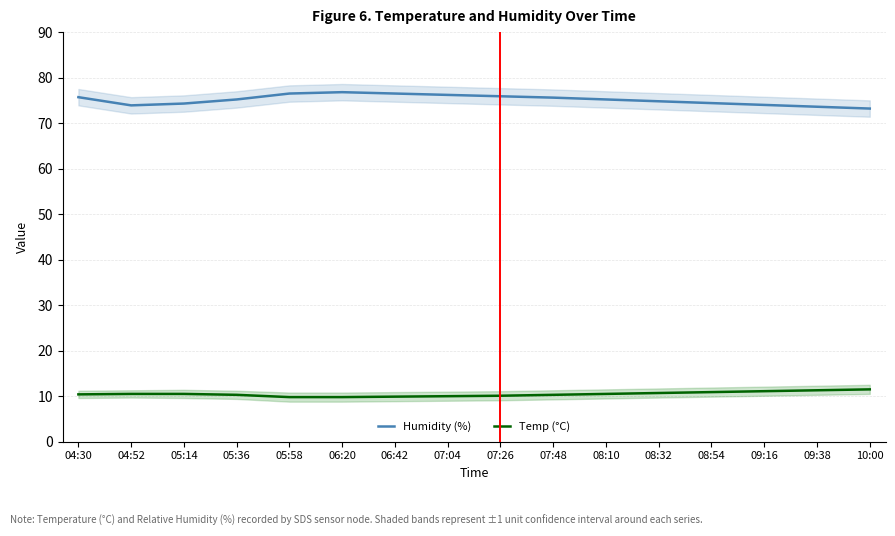

Where is Temp (°C) nearest to the value 10?

07:04